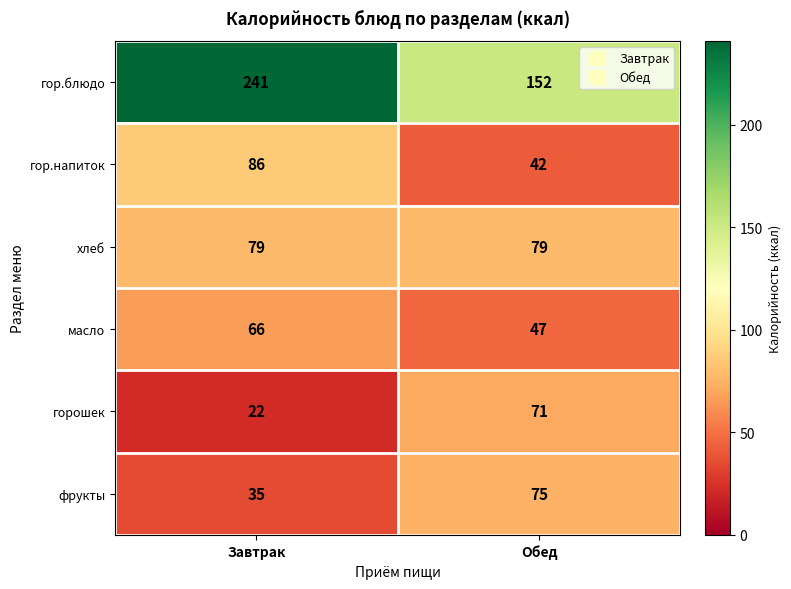

What is the maximum value shown in the chart?

241